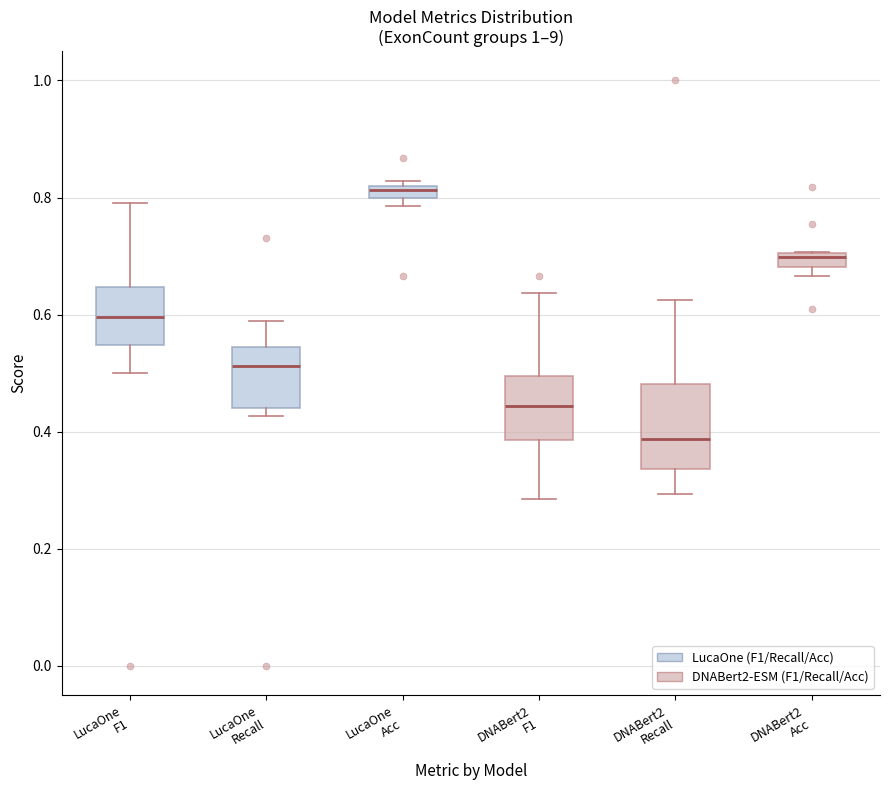

Which box has the highest median line?

LucaOne Acc